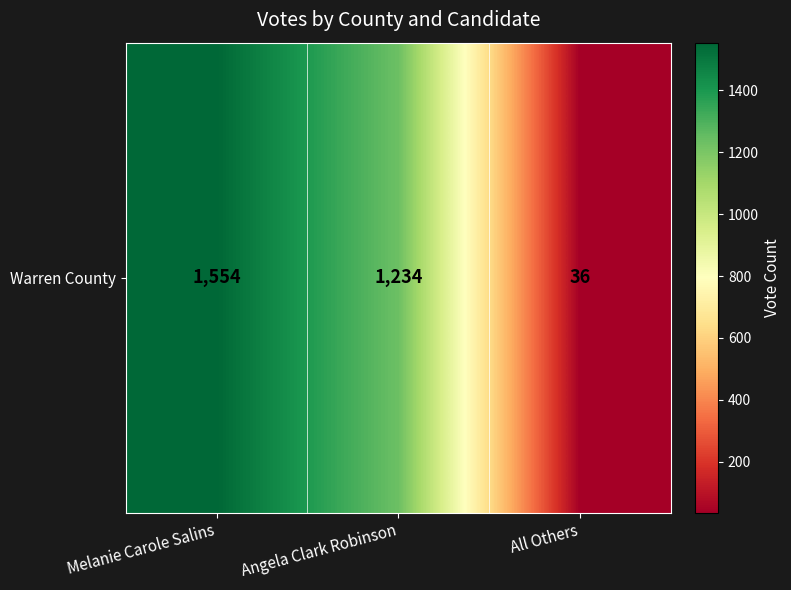

What is the difference between the maximum and minimum values?

1518